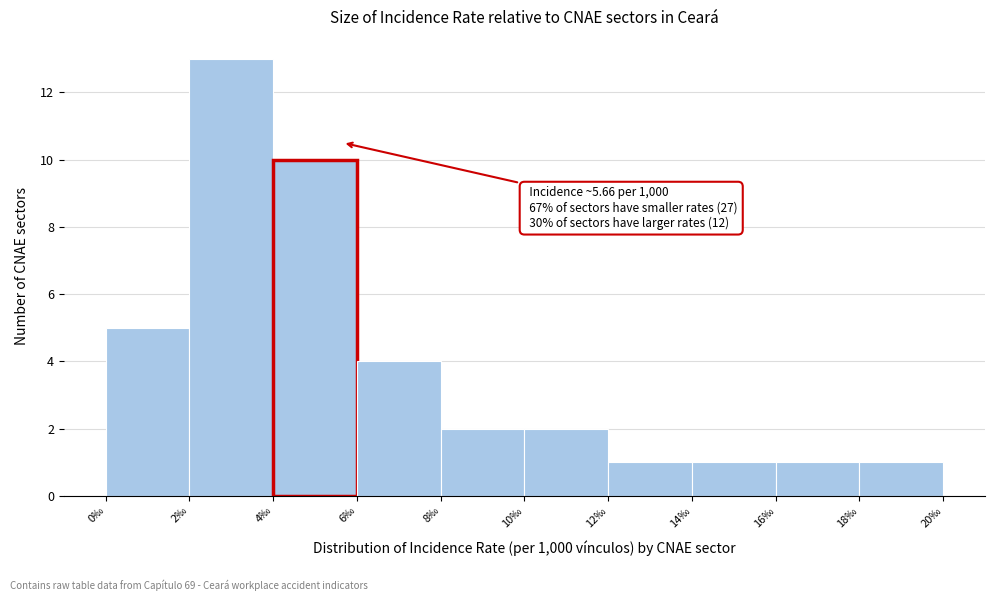

Which range on the x-axis has the tallest bar?

2 to 4